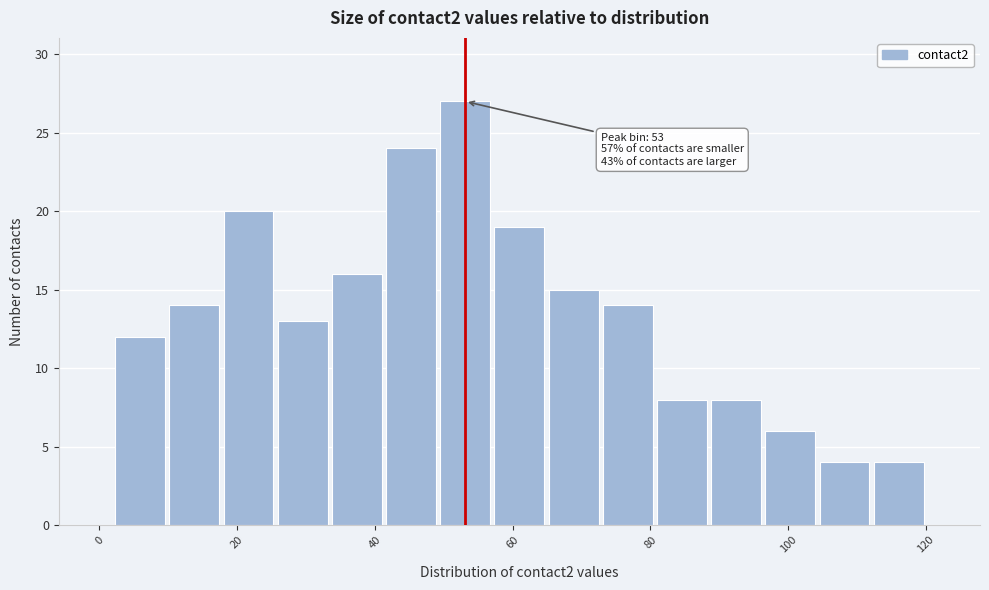

Around what value on the x-axis is the tallest bar? Give the approximate position of its centre, as read against the axis.

54